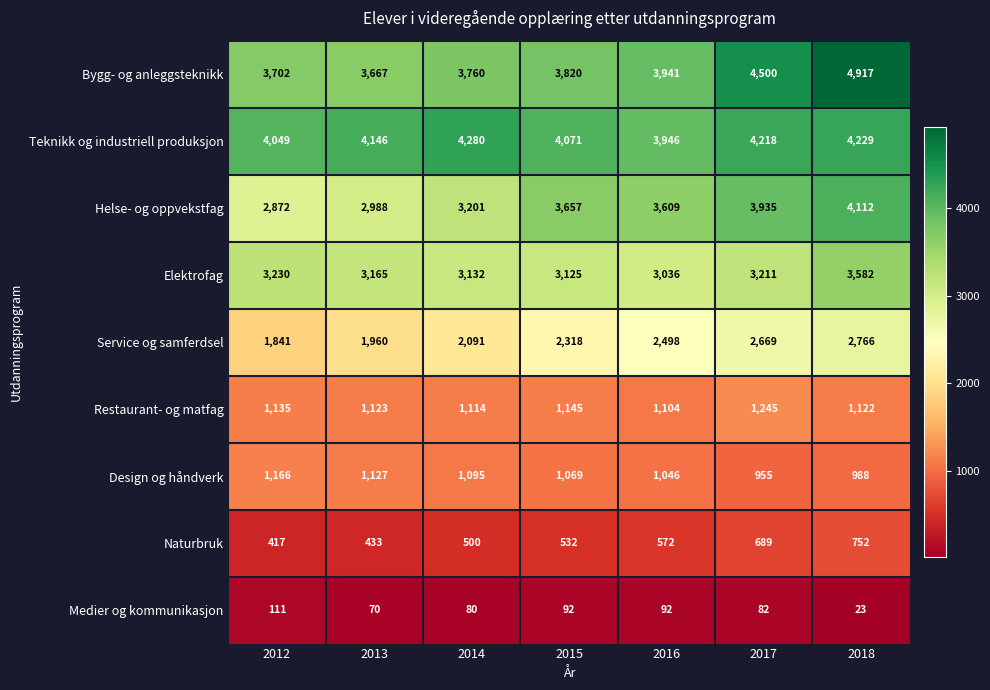

How many Design og håndverk values are between 988 and 1127?

5